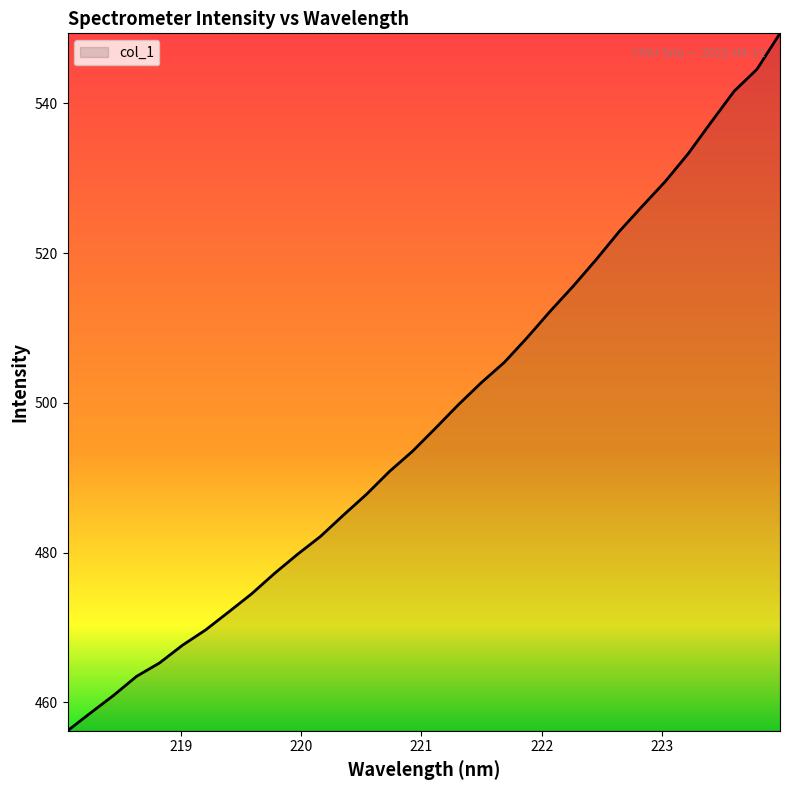

What is the difference between the maximum and minimum values?

93.2